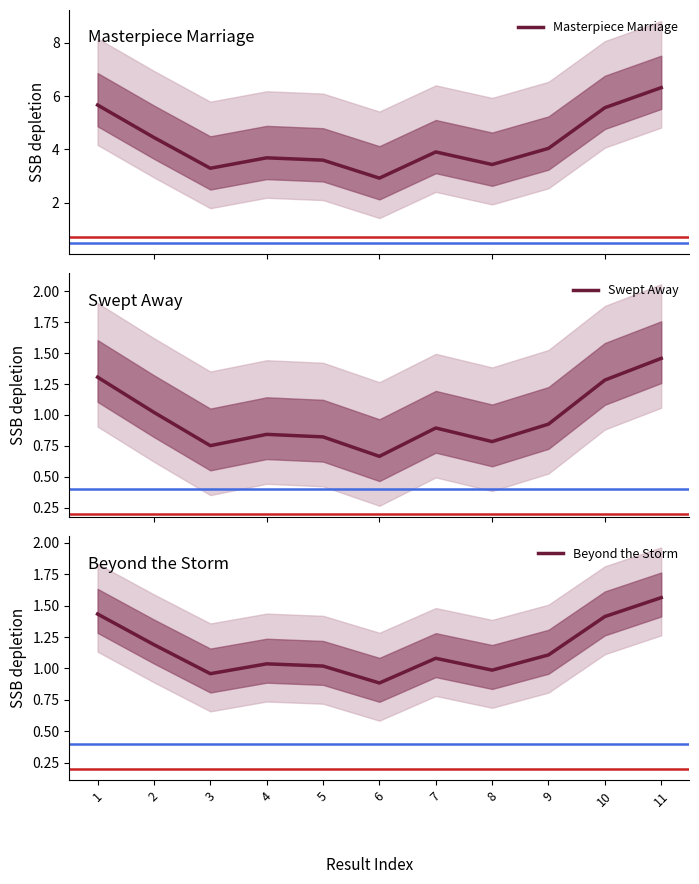

What is the difference between the second highest and minimum values in the Masterpiece Marriage series?

2.7